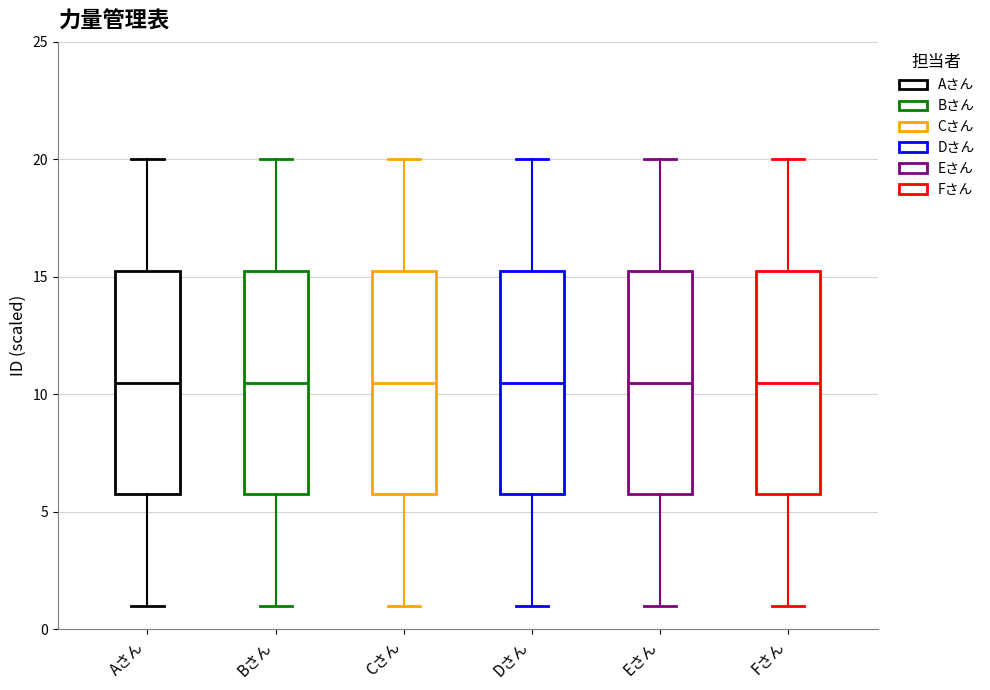

Reading left to right, read every box against the y-axis: the position of its median line, the range the box covers, and the ends of its whiskers. The values are not printed on the chart, so give them approximately, as read against the axis.

Aさん: median 10.5, box 6.0 to 15.5, whiskers 1.0 to 20.0
Bさん: median 10.5, box 6.0 to 15.5, whiskers 1.0 to 20.0
Cさん: median 10.5, box 6.0 to 15.5, whiskers 1.0 to 20.0
Dさん: median 10.5, box 6.0 to 15.5, whiskers 1.0 to 20.0
Eさん: median 10.5, box 6.0 to 15.5, whiskers 1.0 to 20.0
Fさん: median 10.5, box 6.0 to 15.5, whiskers 1.0 to 20.0